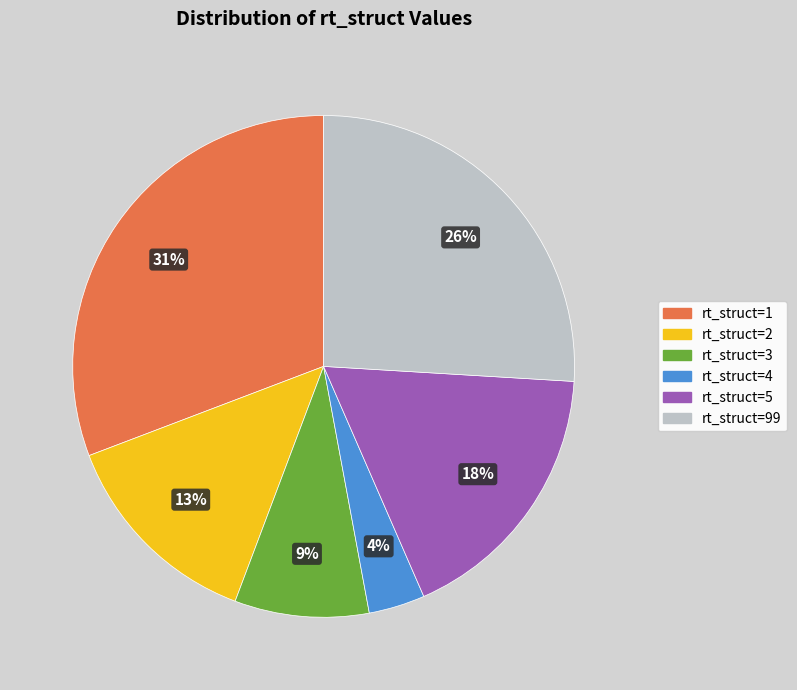

How many slices are in this pie chart?

6